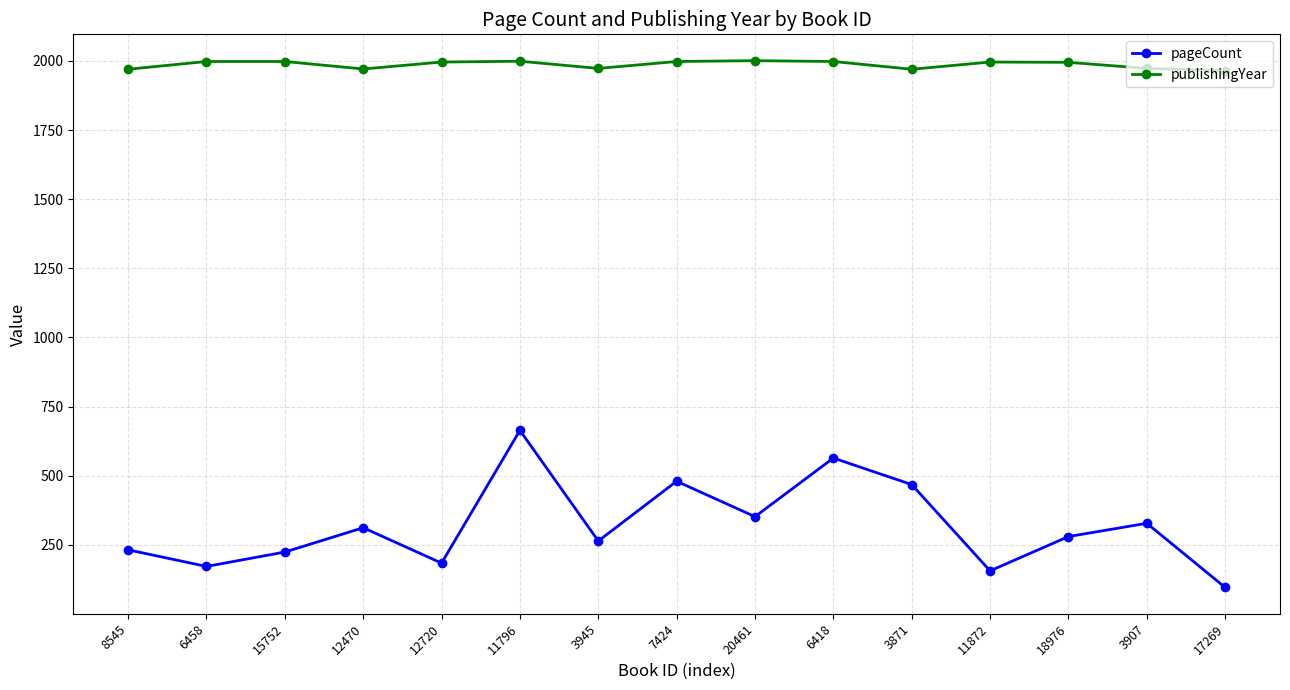

How many lines are shown in the chart?

2